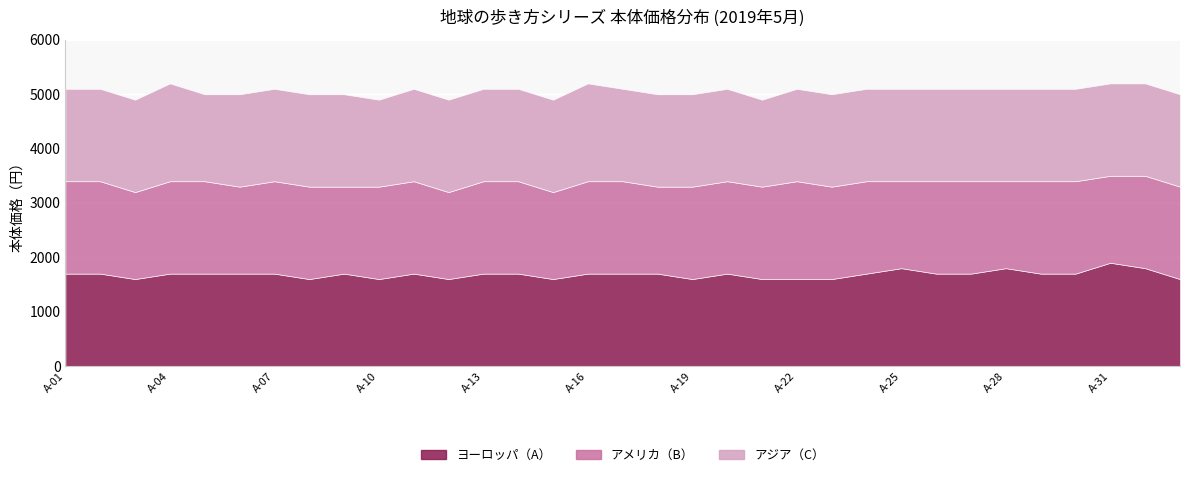

Reading right to left, extract all data points from this chart.

ヨーロッパ（A）: 1600	1800	1900	1700	1700	1800	1700	1700	1800	1700	1600	1600	1600	1700	1600	1700	1700	1700	1600	1700	1700	1600	1700	1600	1700	1600	1700	1700	1700	1700	1600	1700	1700
アメリカ（B）: 1700	1700	1600	1700	1700	1600	1700	1700	1600	1700	1700	1800	1700	1700	1700	1600	1700	1700	1600	1700	1700	1600	1700	1700	1600	1700	1700	1600	1700	1700	1600	1700	1700
アジア（C）: 1700	1700	1700	1700	1700	1700	1700	1700	1700	1700	1700	1700	1600	1700	1700	1700	1700	1800	1700	1700	1700	1700	1700	1600	1700	1700	1700	1700	1600	1800	1700	1700	1700